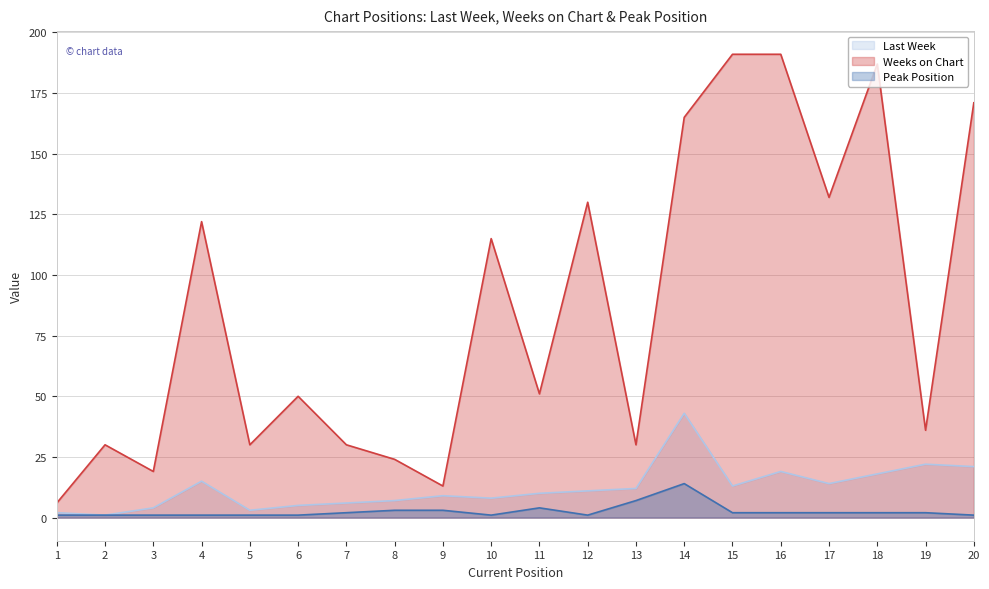

True or false: Weeks on Chart and Peak Position cross at least once.

False